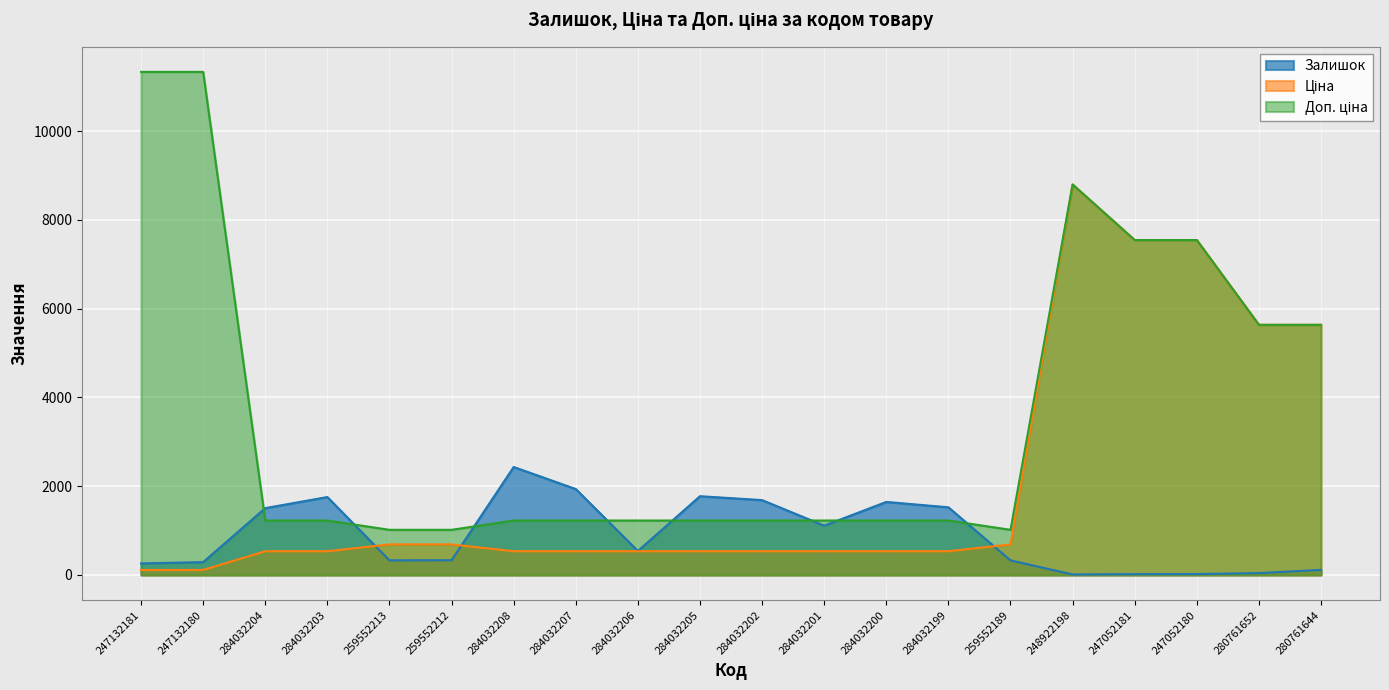

What are all the series names shown in the legend?

Залишок, Ціна, Доп. ціна